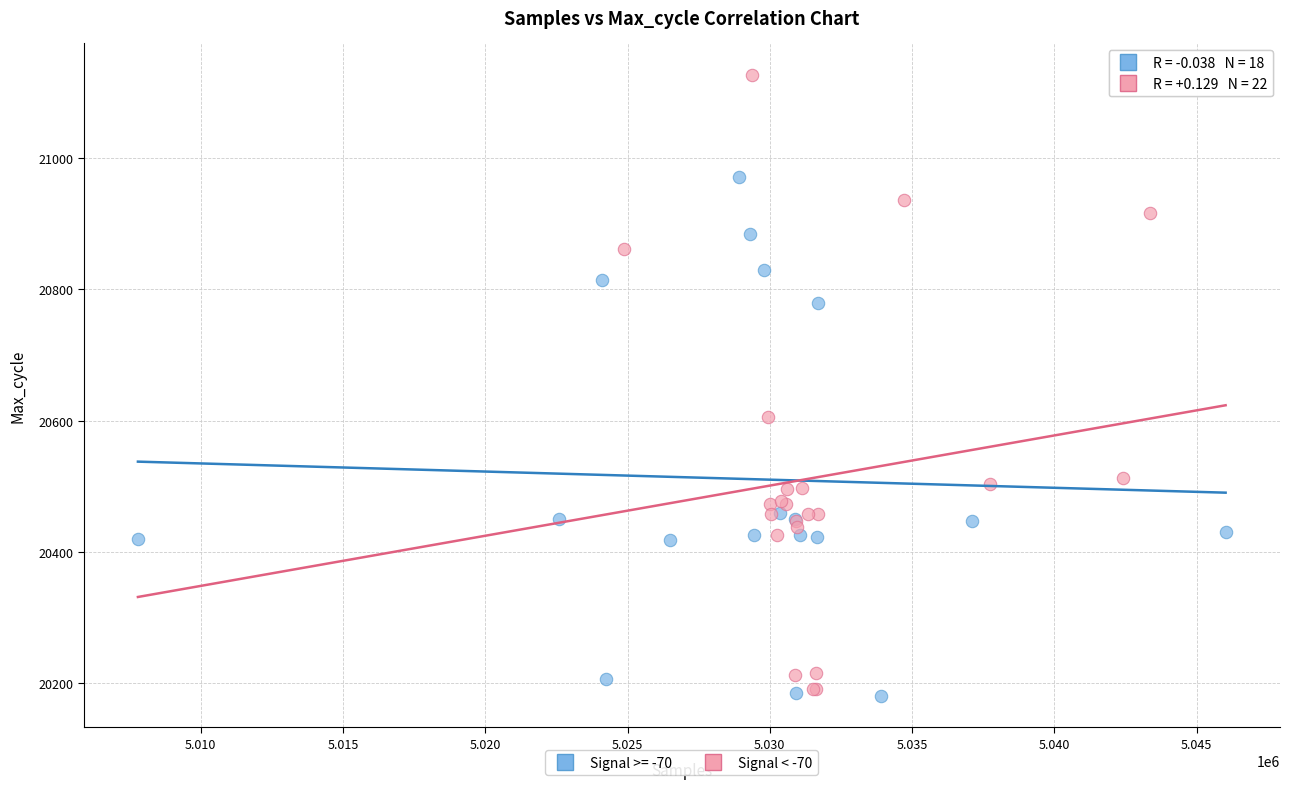

Which series reaches the maximum Y coordinate?

Signal < -70